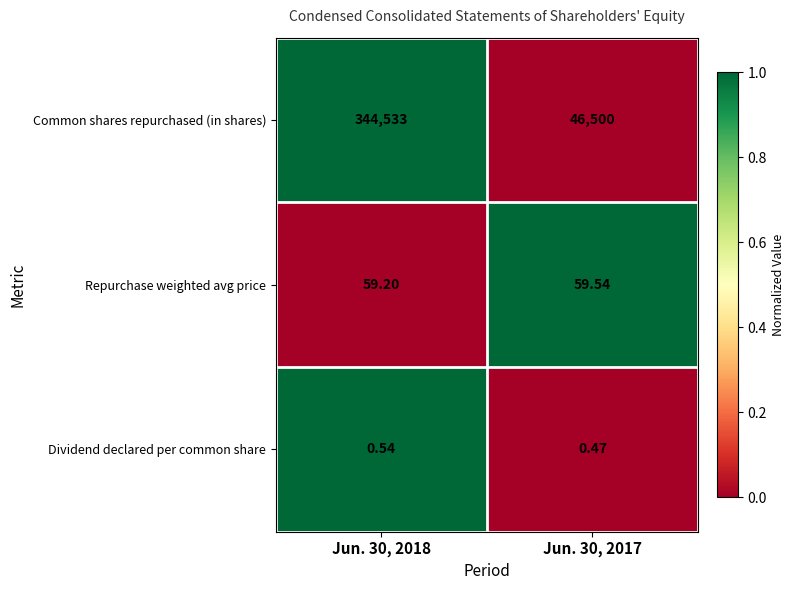

Rank the series at Jun. 30, 2017 from lowest to highest value.

Dividend declared per common share, Repurchase weighted avg price, Common shares repurchased (in shares)